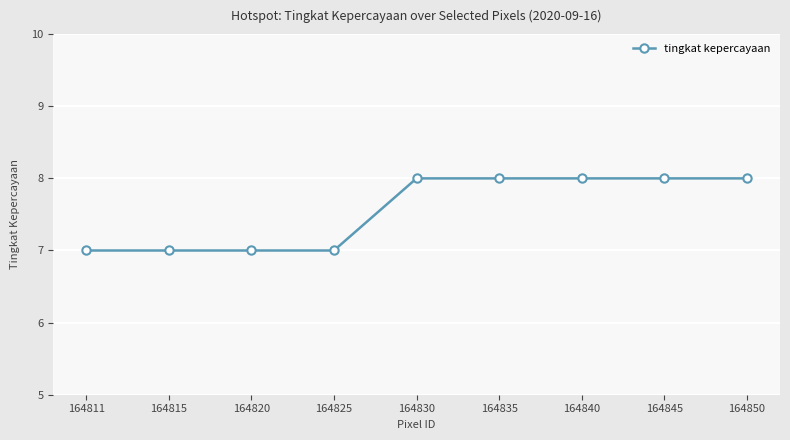

The chart shows a value of 8 at 164830. True or false?

True